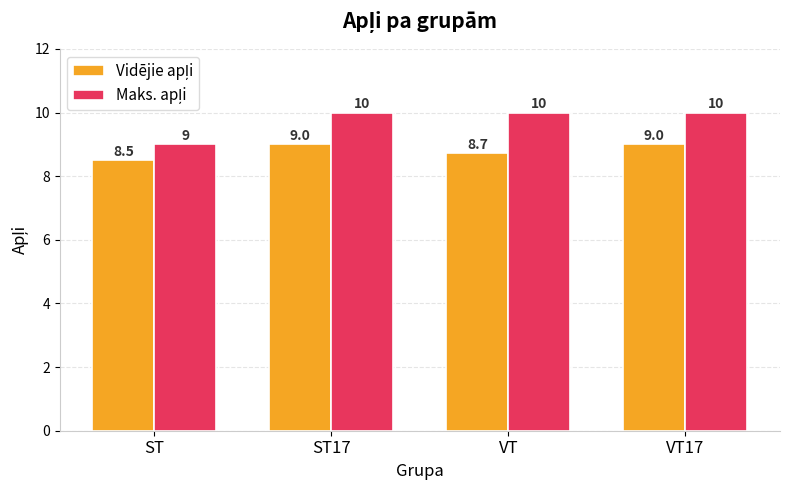

What is the minimum value shown in the chart?

8.5